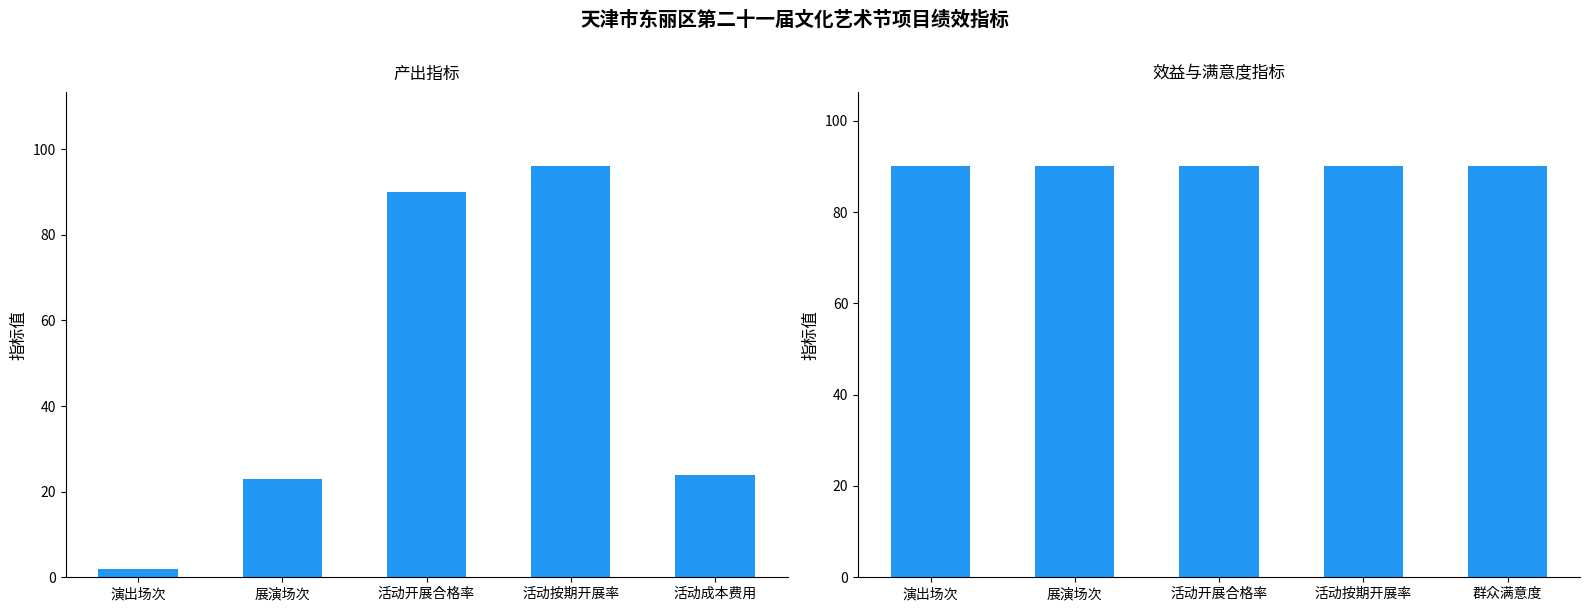

Rank the series by their maximum value, from lowest to highest.

效益与满意度指标, 产出指标